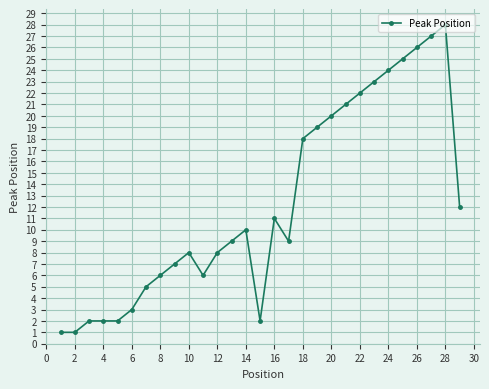

What is the difference between the second highest and minimum values?

26